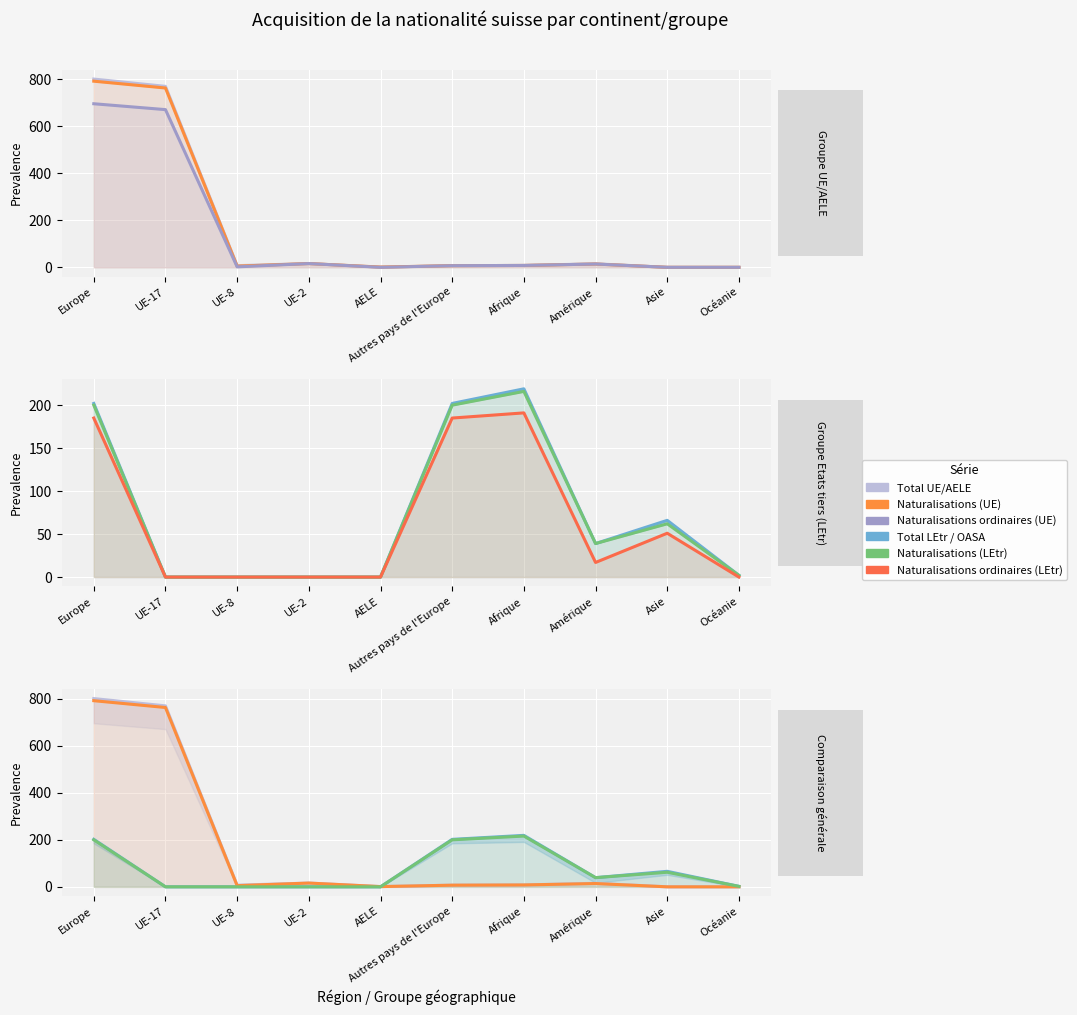

True or false: Naturalisations ordinaires (UE) has more than 1 interior local peaks.

True